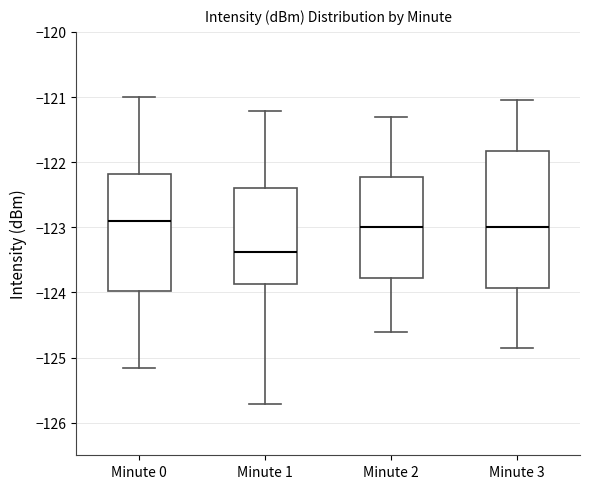

Where does the lower whisker of the box for Minute 3 end on the y-axis? The values are not printed on the chart, so give them approximately, as read against the axis.

-124.8